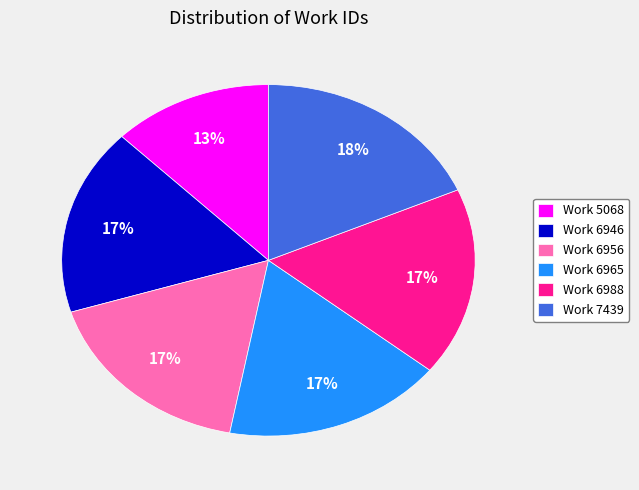

Does any single category account for the majority?

No